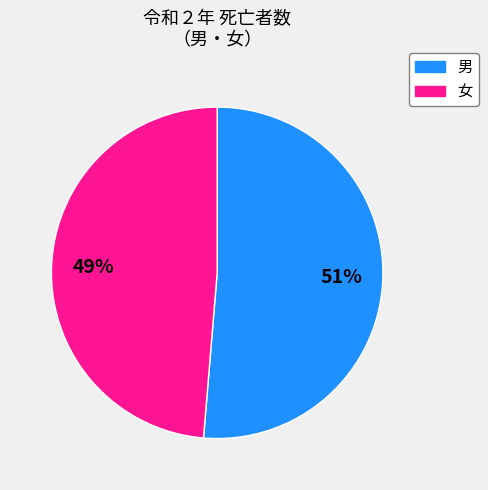

The 男 slice represents 44% of the pie. True or false?

False